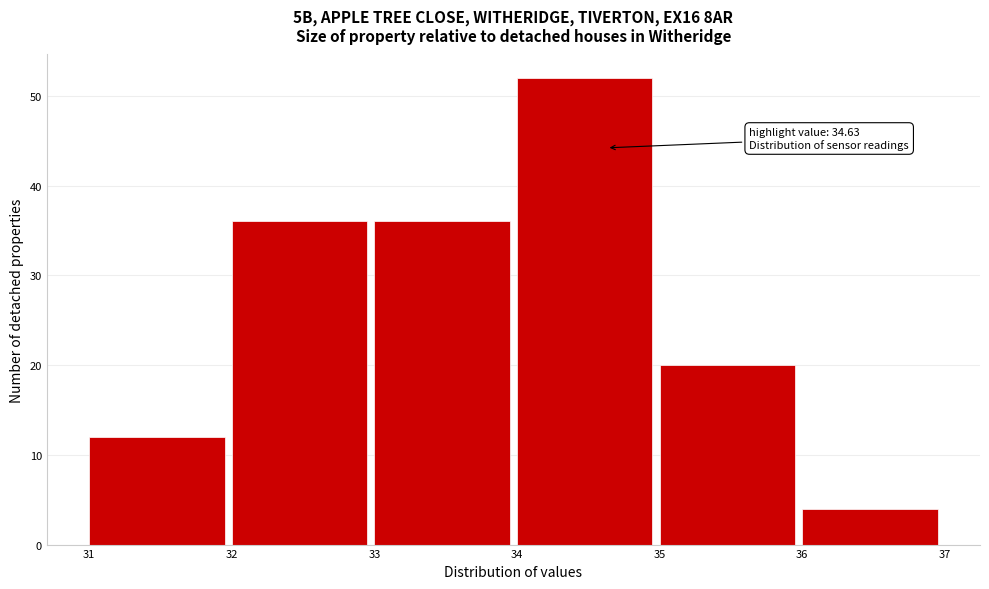

Over which range of the x-axis is the bar tallest?

34 to 35